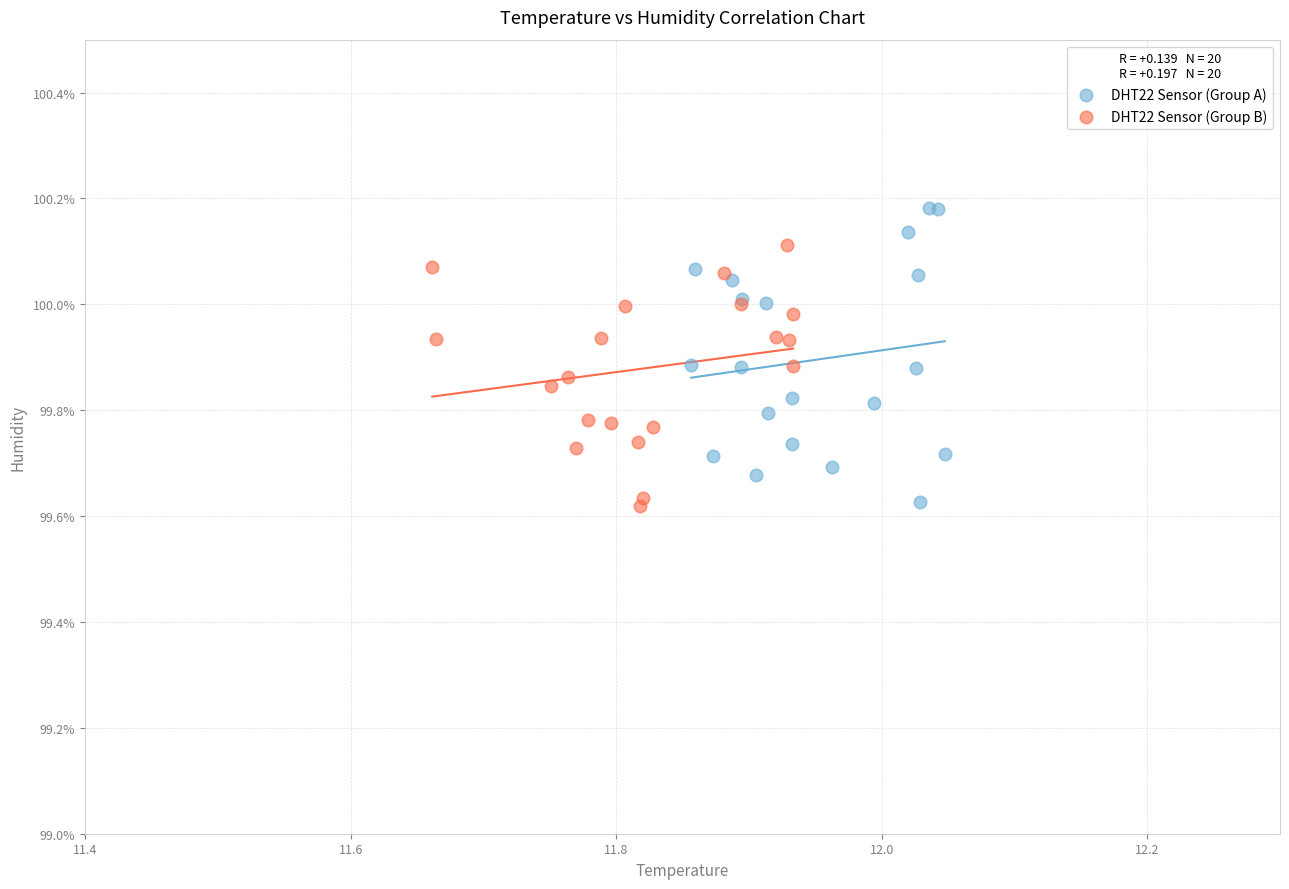

What are all the series names shown in the legend?

DHT22 Sensor (Group A), DHT22 Sensor (Group B)